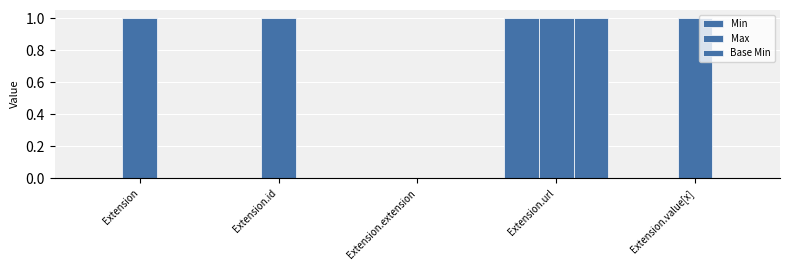

Are the bars horizontal?

No